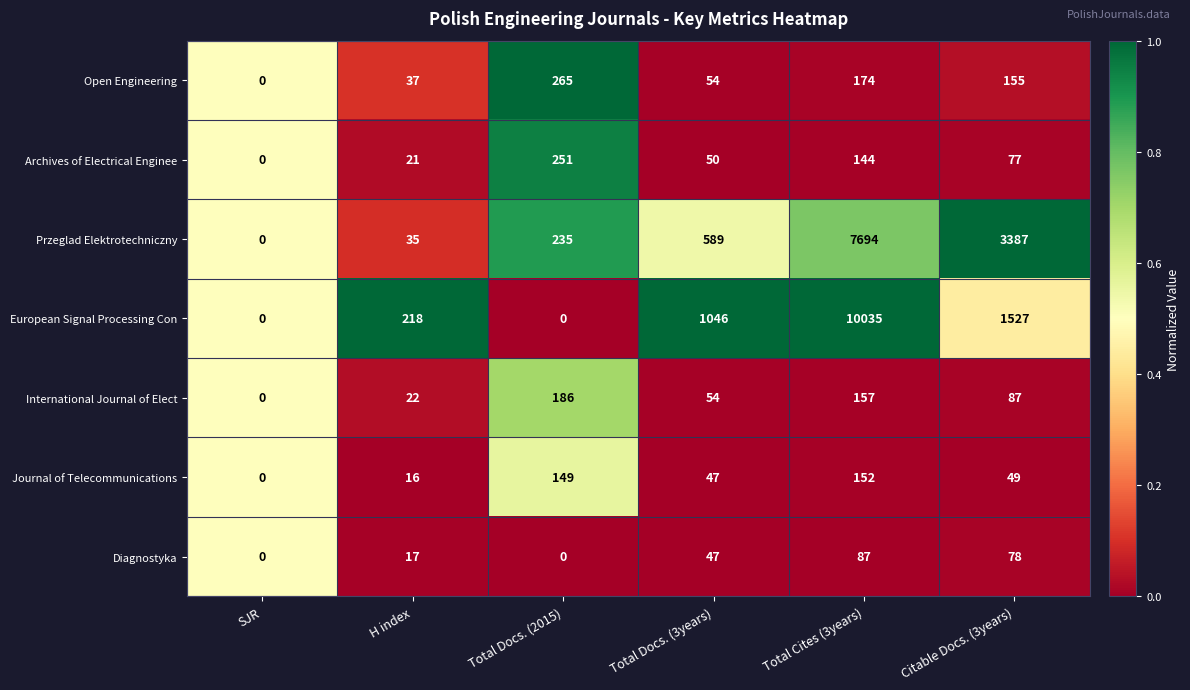

What is the maximum value shown in the chart?

10035